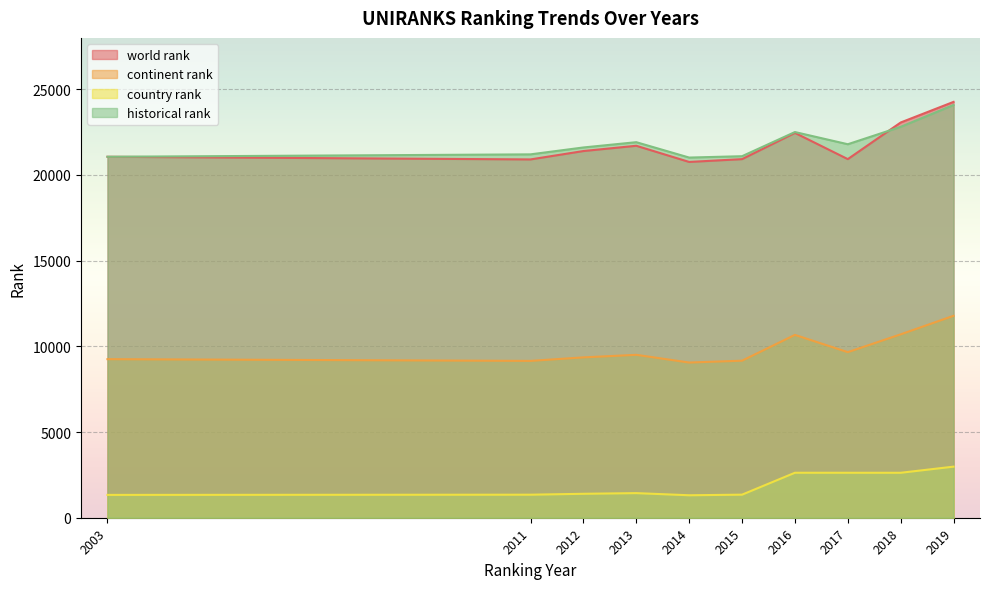

How many series are shown in this chart?

4